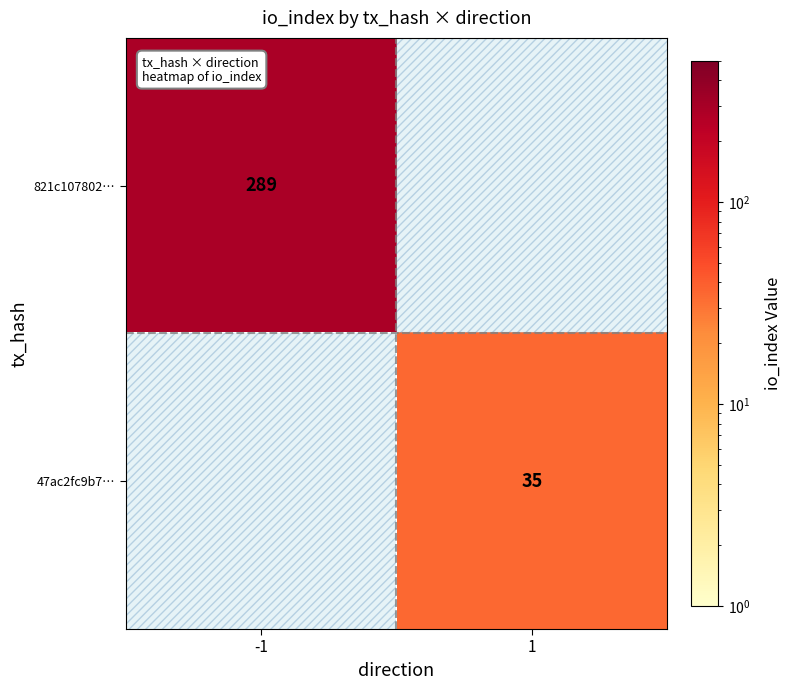

True or false: 821c107802… has a value of 75 at -1.

False